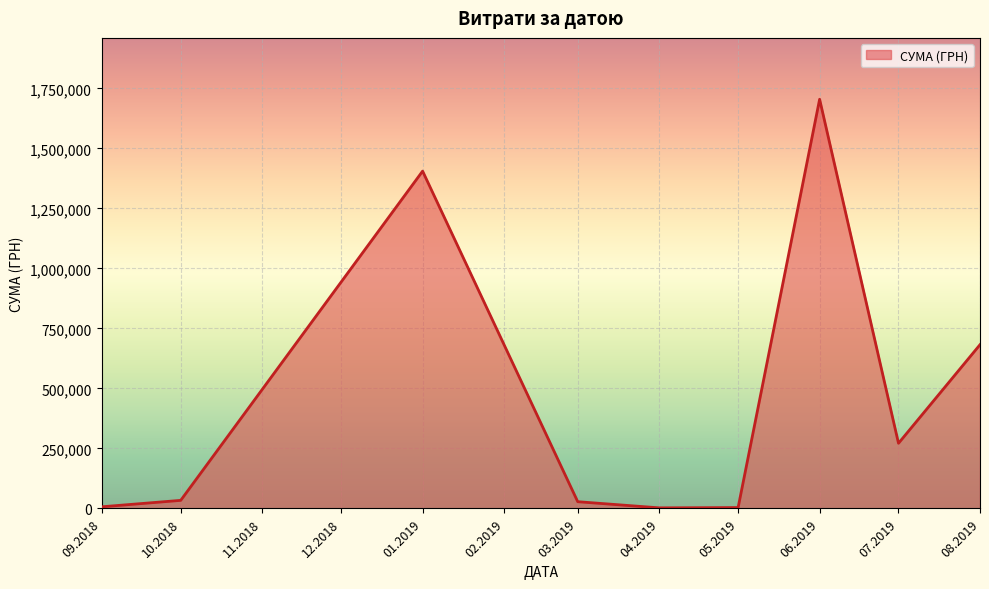

What is the change in value from 06.2019 to 08.2019?

-1022296.4